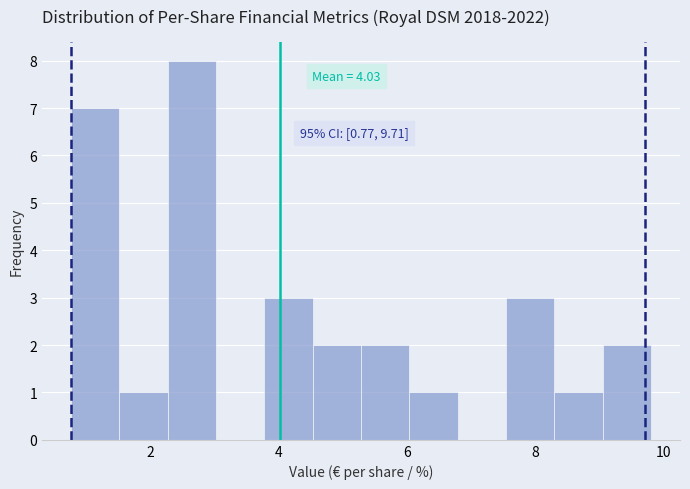

Read against the x-axis, roughly where is the centre of the tallest bar?

2.6